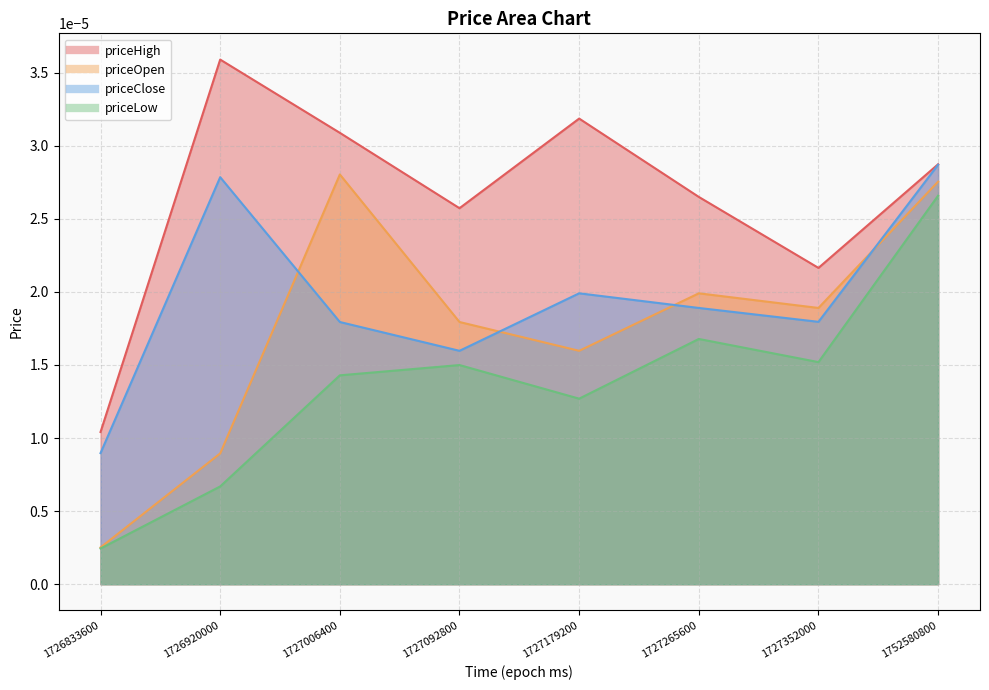

Which series has the largest range (max minus min)?

priceOpen